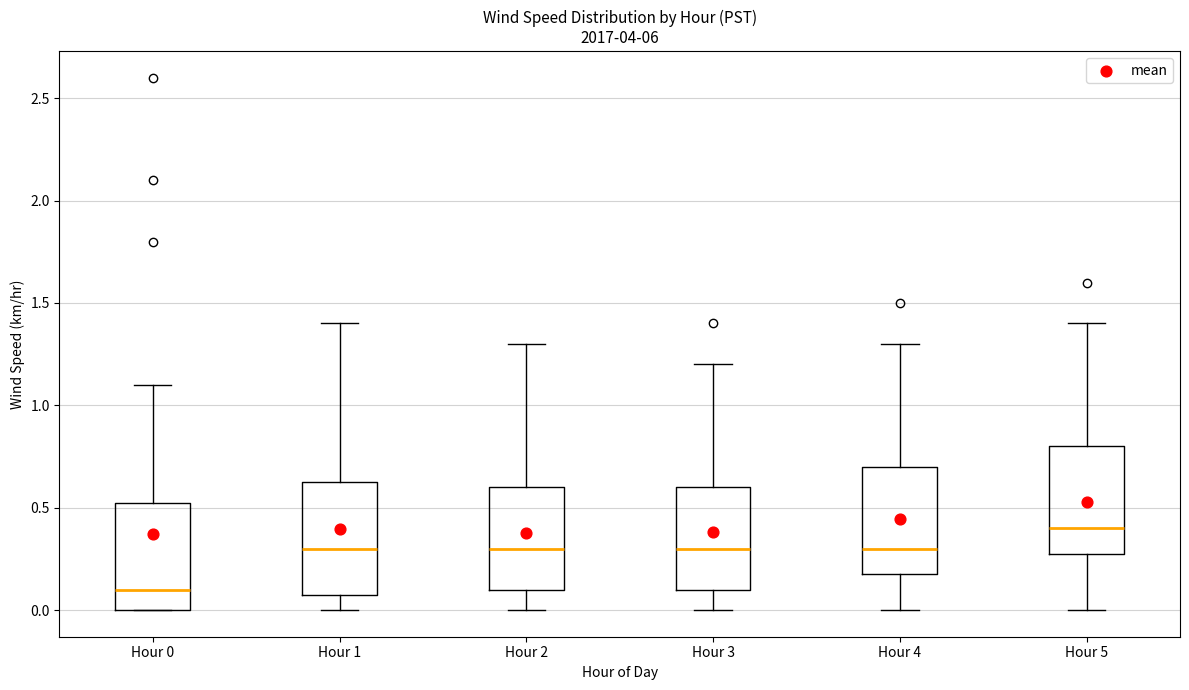

Reading left to right, transcribe this box plot: for each box, give where its median line is, the range the box spans, and where its two whiskers end, as read against the y-axis. The values are not printed on the chart, so give them approximately, as read against the axis.

Hour 0: median 0.10, box 0.00 to 0.55, whiskers 0.00 to 1.10
Hour 1: median 0.30, box 0.10 to 0.65, whiskers 0.00 to 1.40
Hour 2: median 0.30, box 0.10 to 0.60, whiskers 0.00 to 1.30
Hour 3: median 0.30, box 0.10 to 0.60, whiskers 0.00 to 1.20
Hour 4: median 0.30, box 0.20 to 0.70, whiskers 0.00 to 1.30
Hour 5: median 0.40, box 0.30 to 0.80, whiskers 0.00 to 1.40